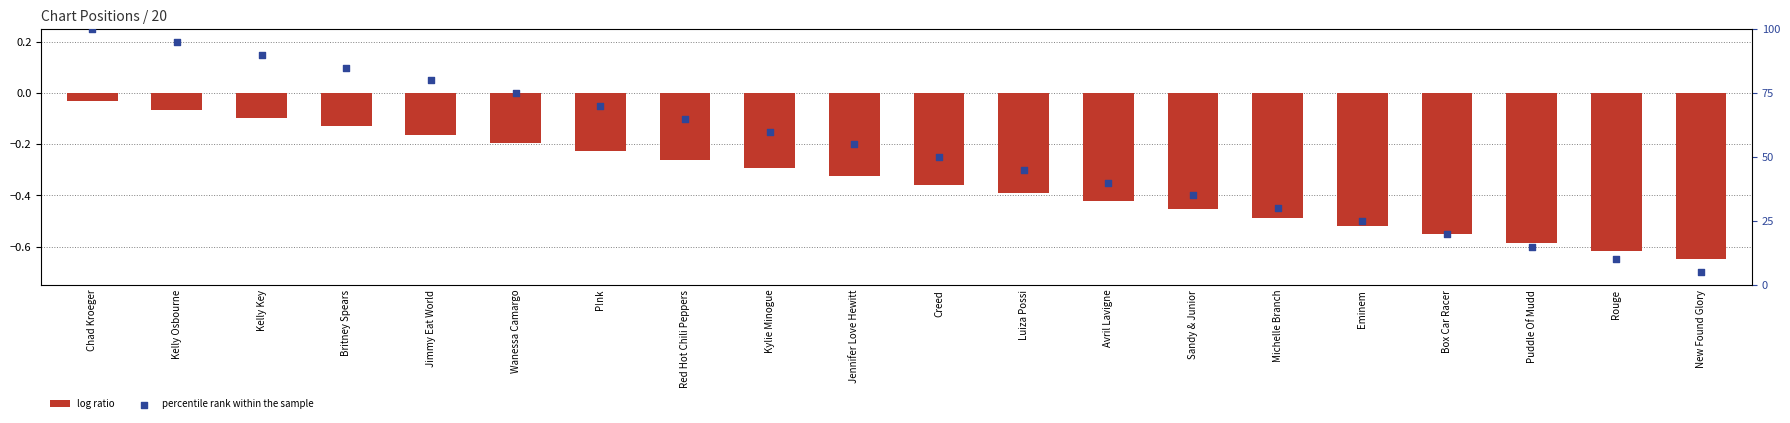

At which category is the sum across all series the highest?

Chad Kroeger